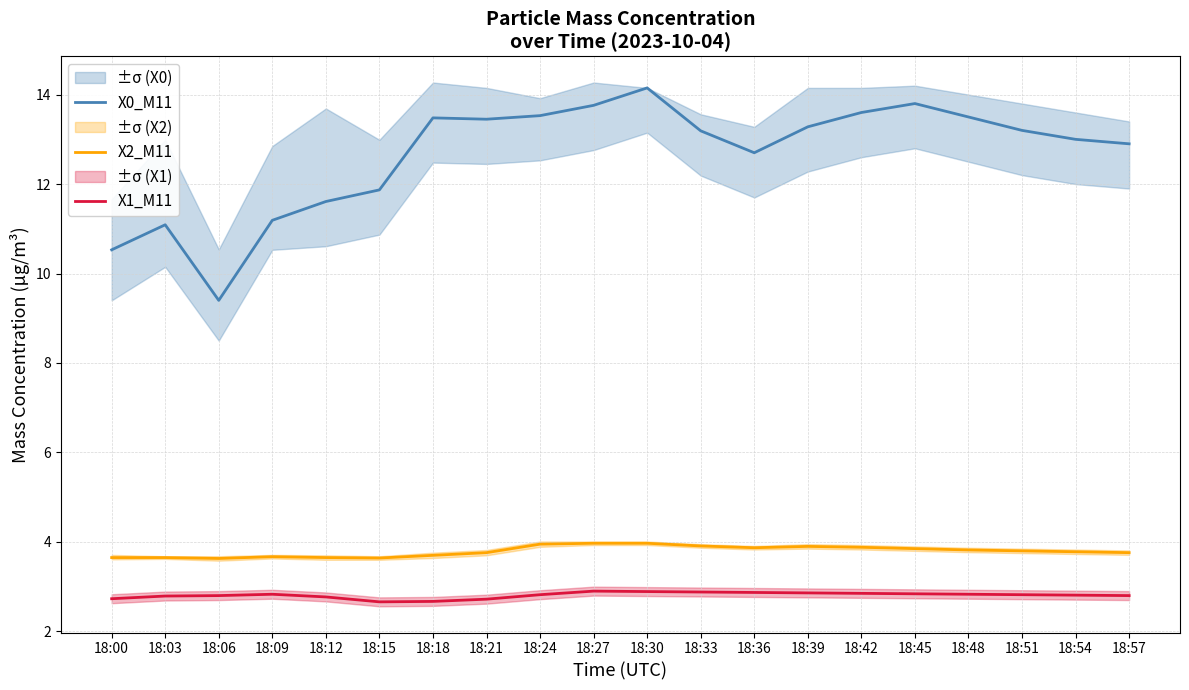

Rank the series by their maximum value, from lowest to highest.

X1_M11, X2_M11, X0_M11